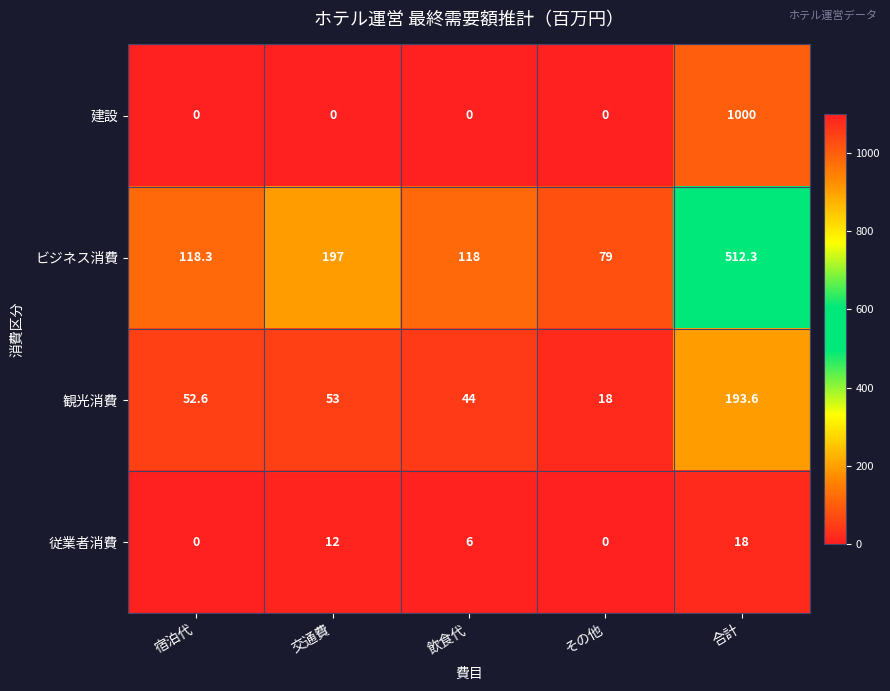

How many data points does each series have?

5